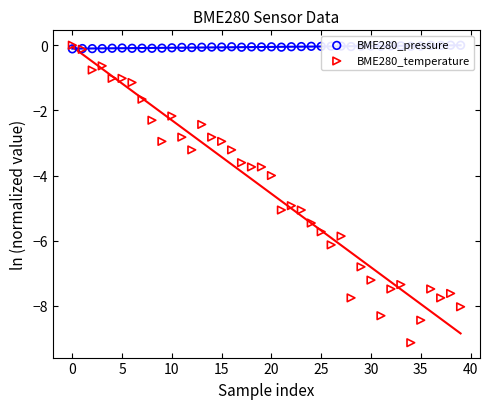

At how many categories does at least one series exceed -6?

40